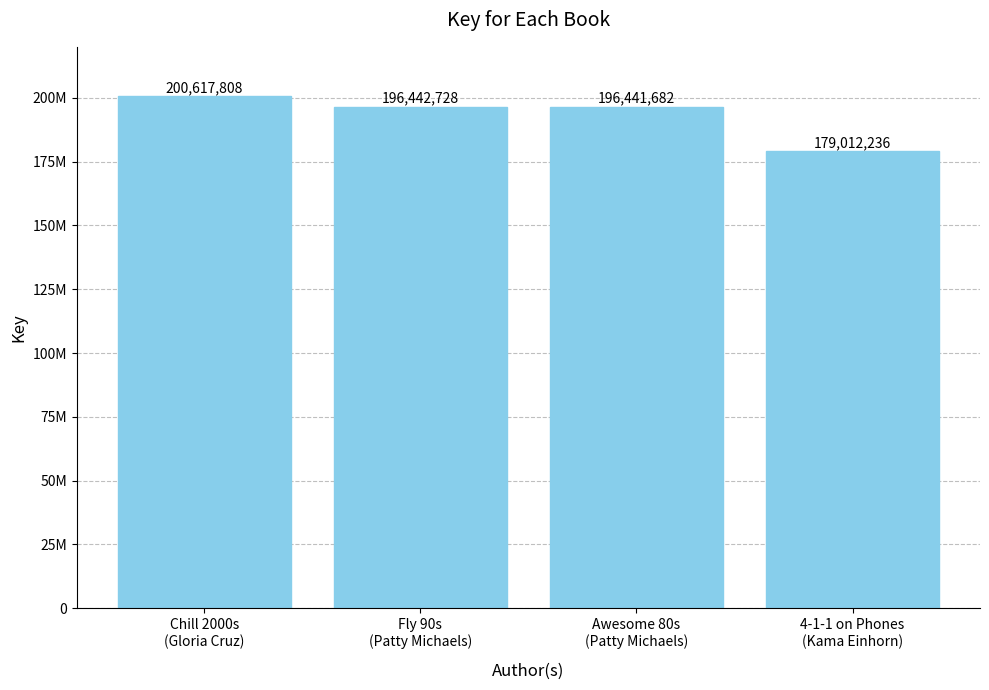

What is the sum of all values?

772514454